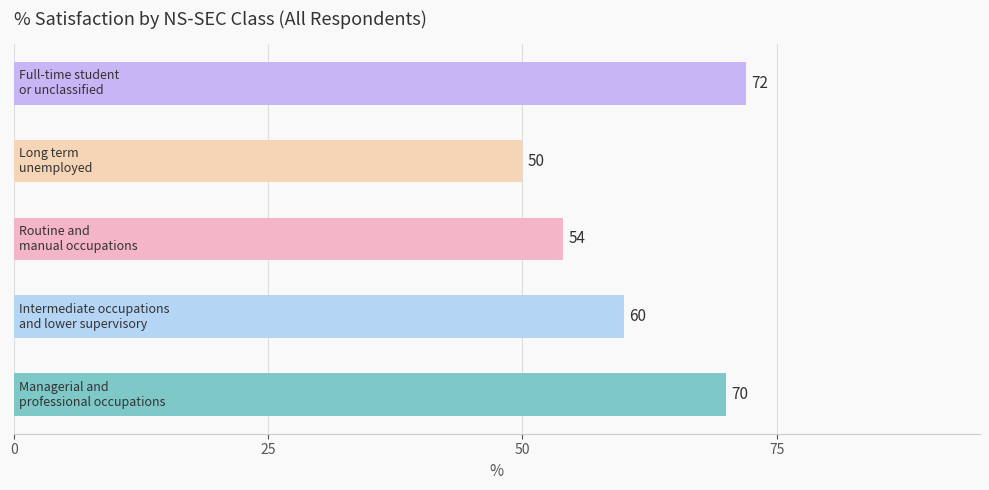

What is the difference between the maximum and minimum values?

22